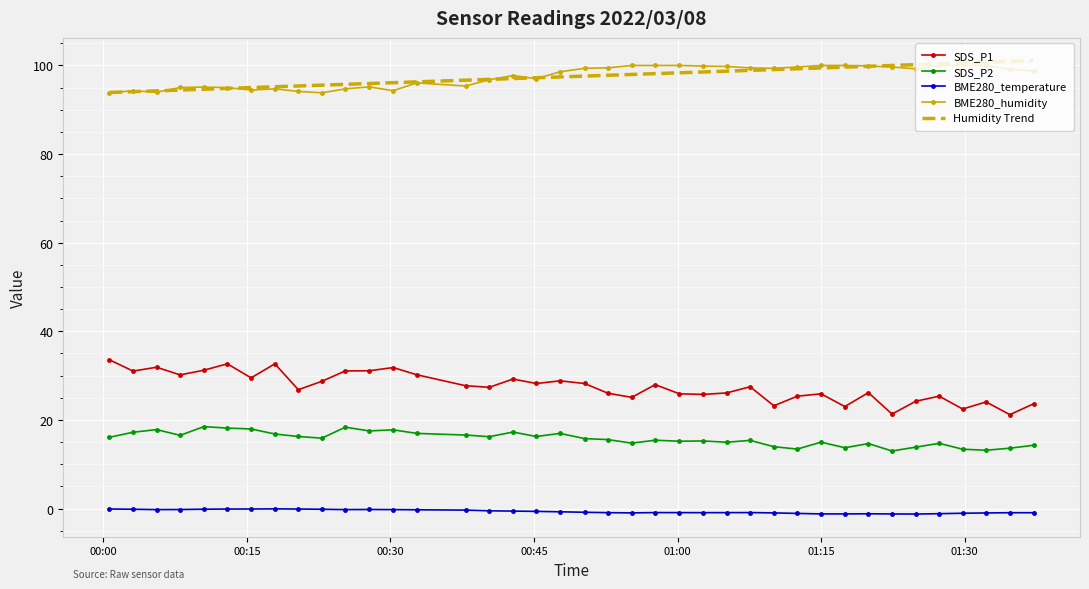

True or false: Humidity Trend and SDS_P1 cross at least once.

False